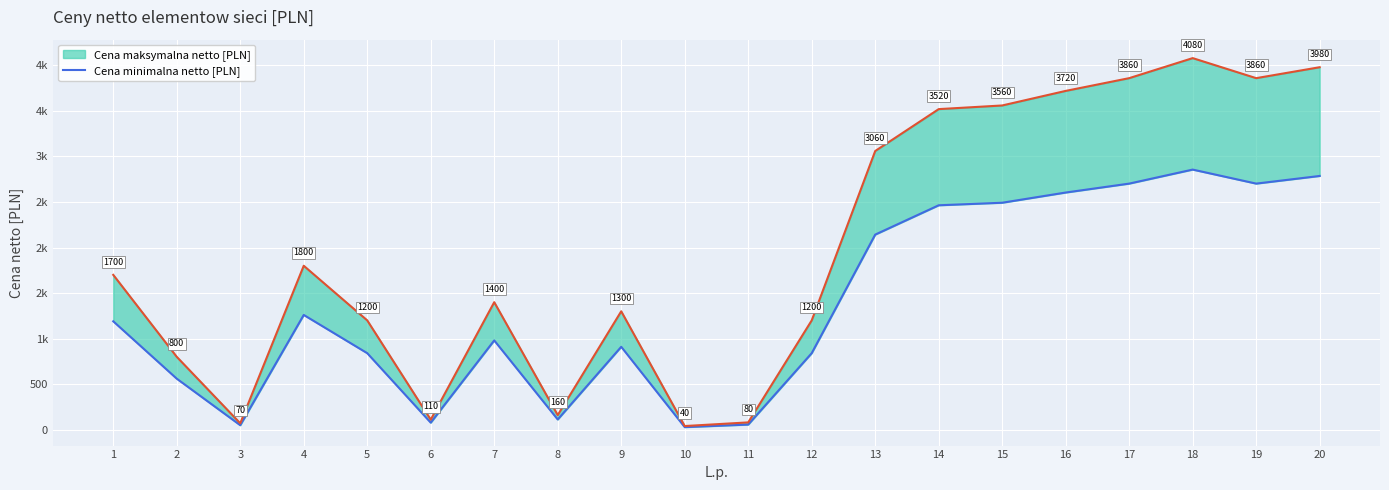

Count the number of categories in the chart.

20